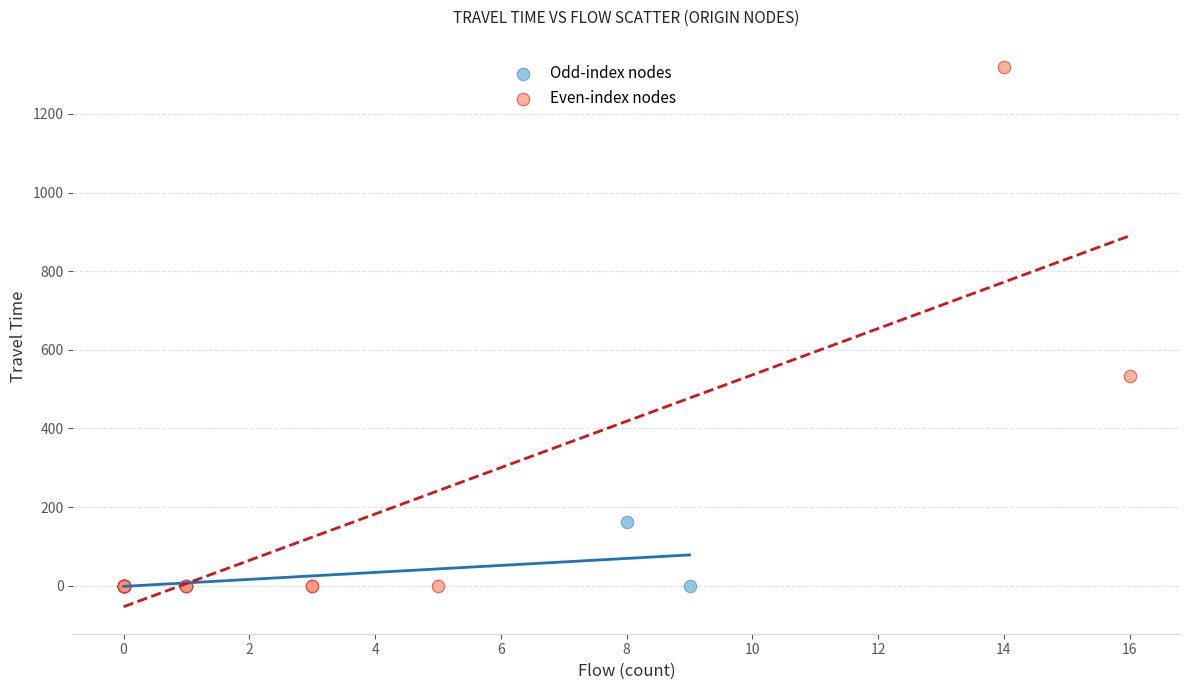

Which series reaches the maximum Y coordinate?

Even-index nodes